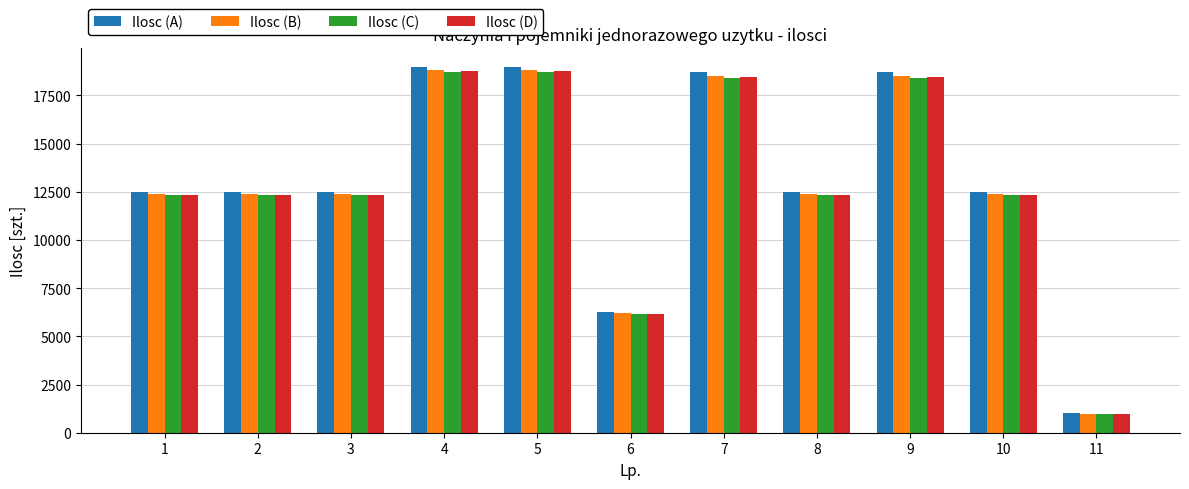

At which label does Ilosc (B) reach its minimum?

11